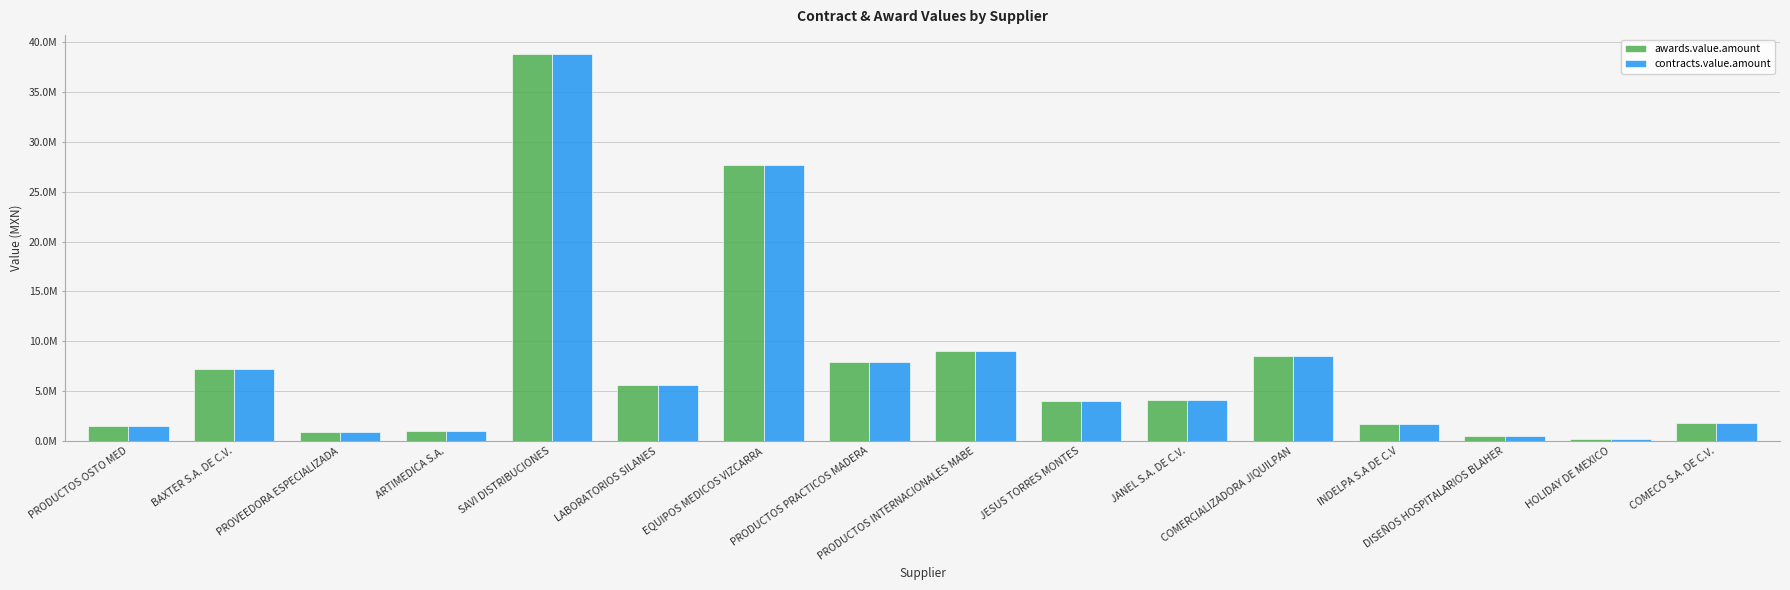

What are all the series names shown in the legend?

awards.value.amount, contracts.value.amount